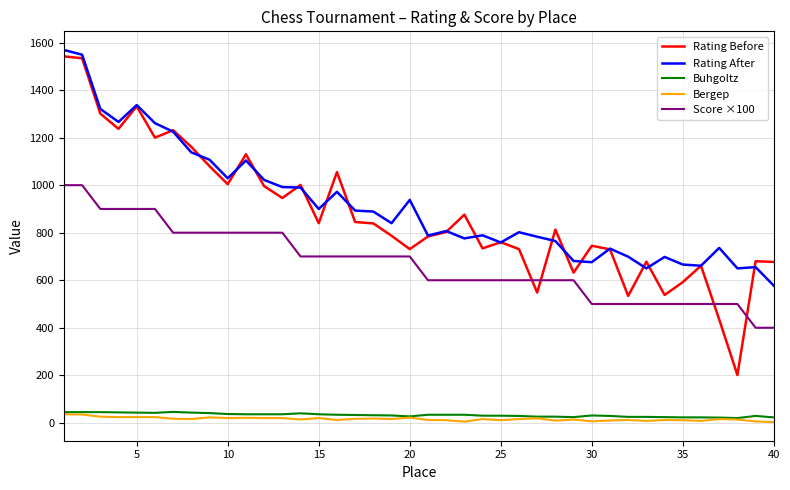

True or false: Buhgoltz and Score ×100 intersect in this chart.

False